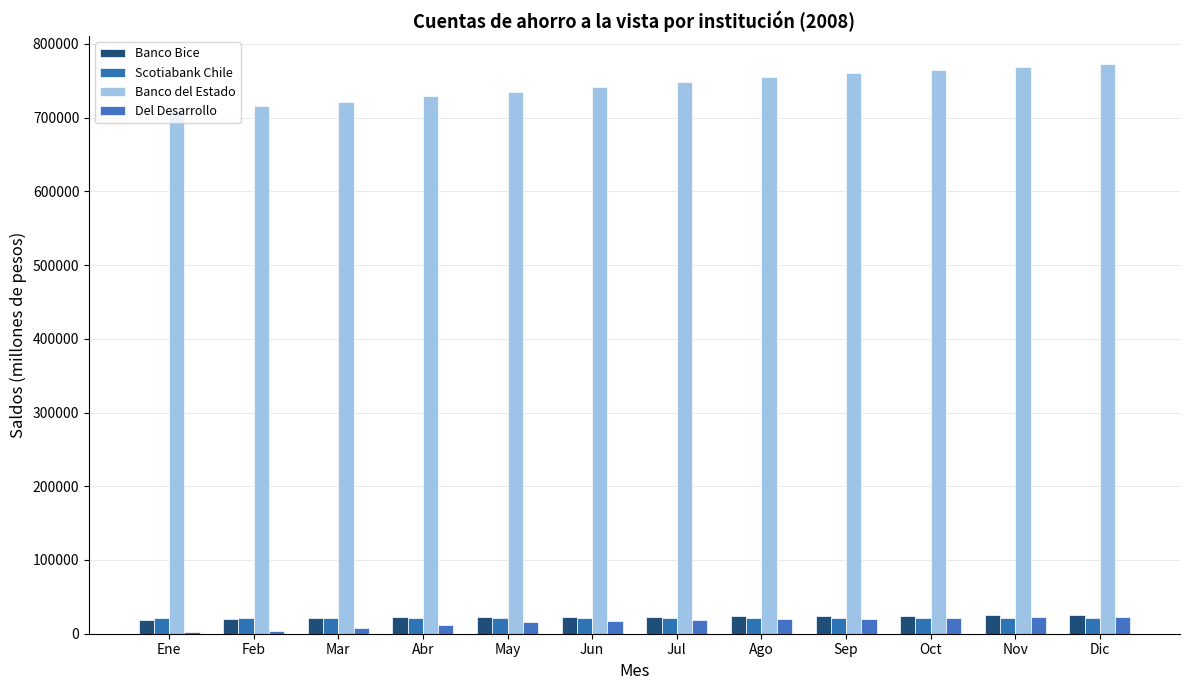

Is the value of Banco Bice at Ene greater than the value of Banco del Estado at Sep?

No